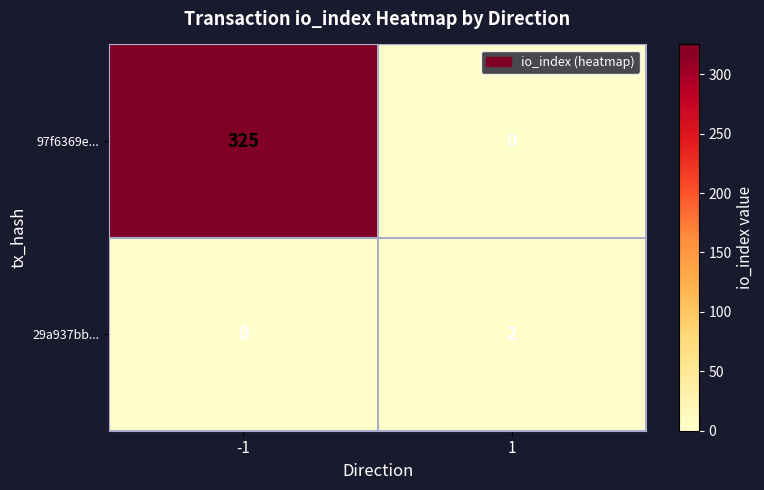

Read the 97f6369e... value at -1, to the nearest 5.

325